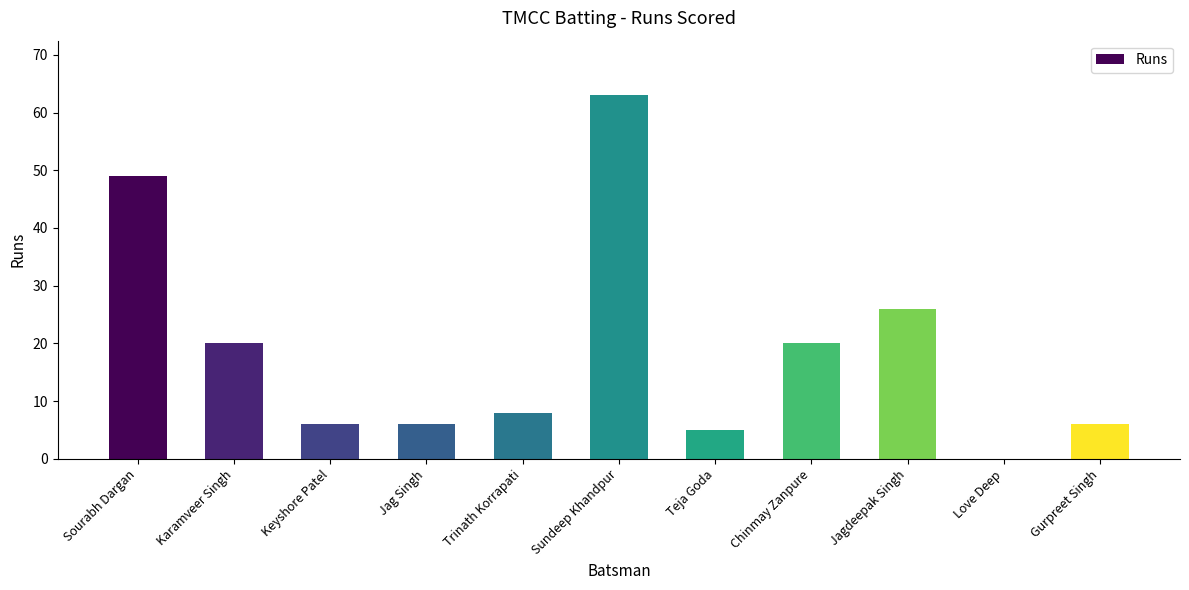

Are the bars grouped side by side (vs. stacked)?

No